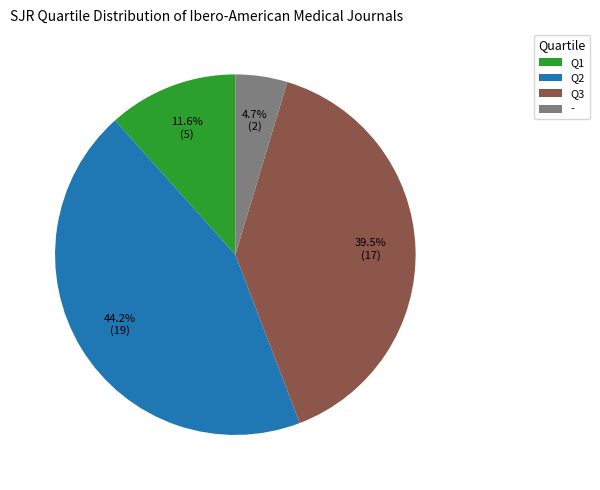

Combined, do Q1 and Q3 account for over 50%?

Yes